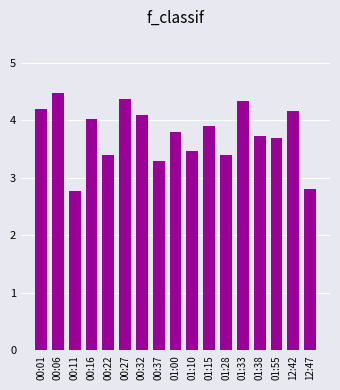

Between 00:27 and 00:32, which is larger?

00:27